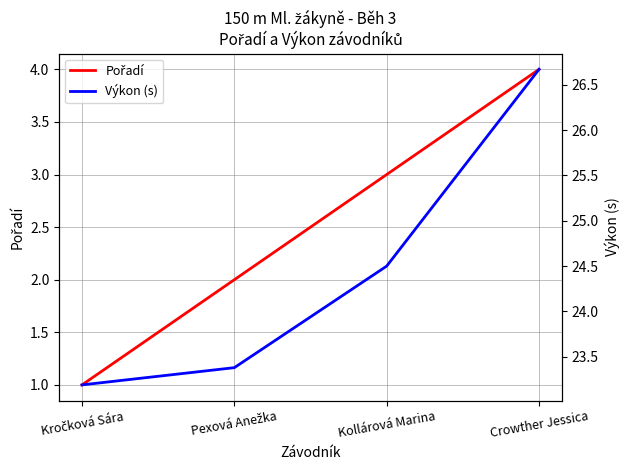

What is the smallest value displayed?

1.0